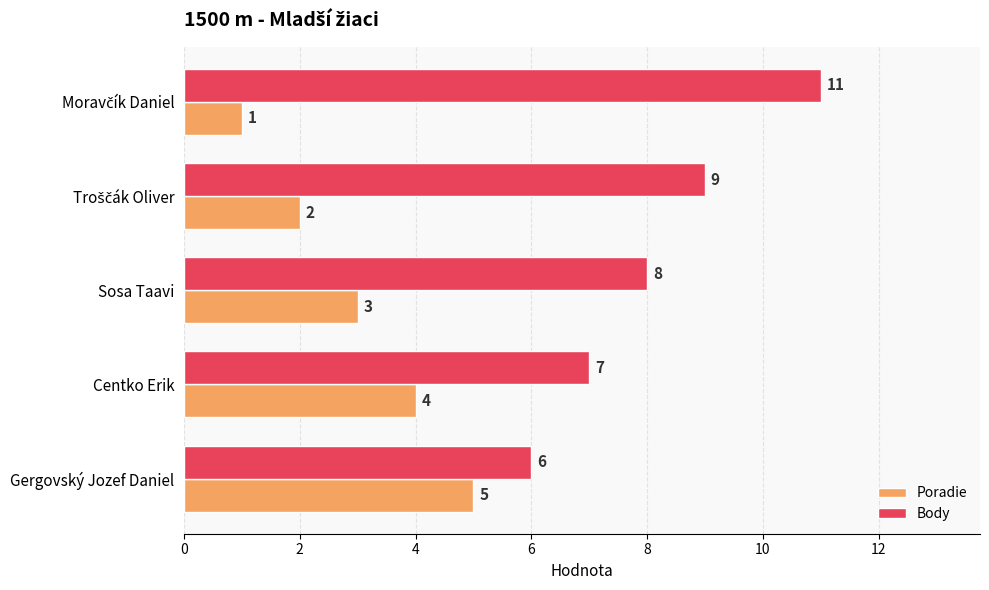

Which series has the widest spread of values?

Body